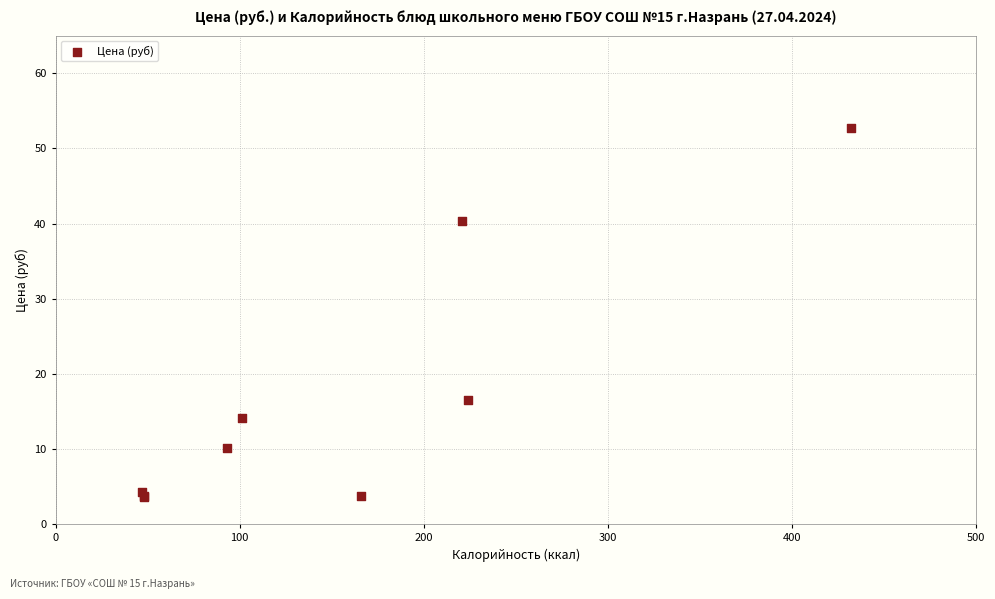

What Y value in the scatter plot is closest to 28?

16.5